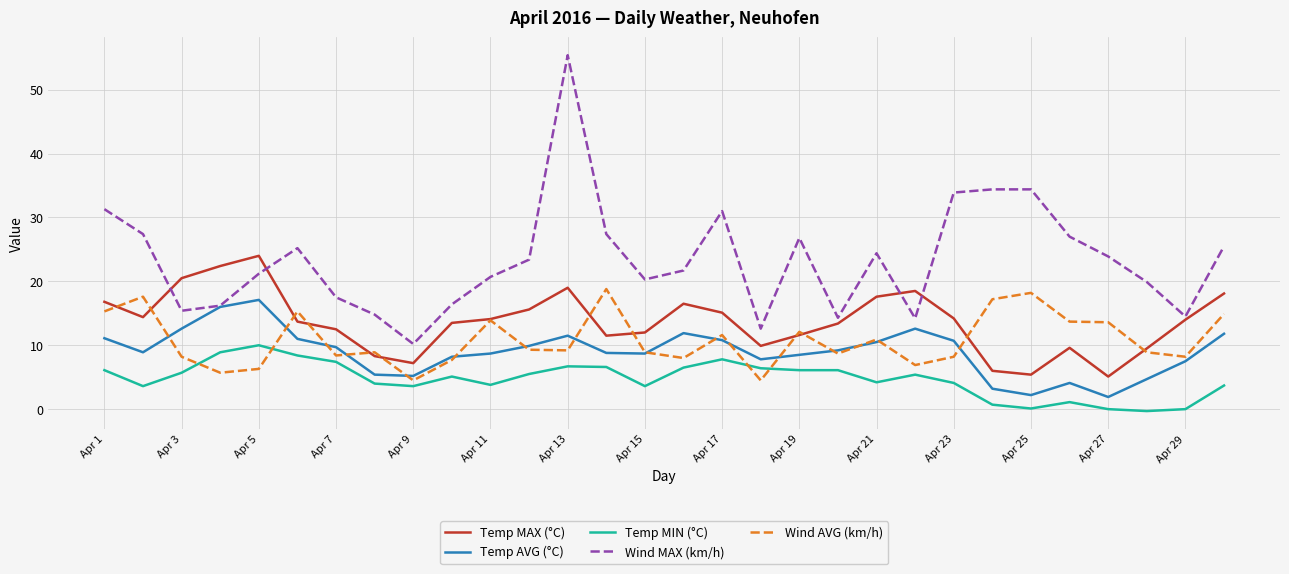

Which series has the largest range (max minus min)?

Wind MAX (km/h)